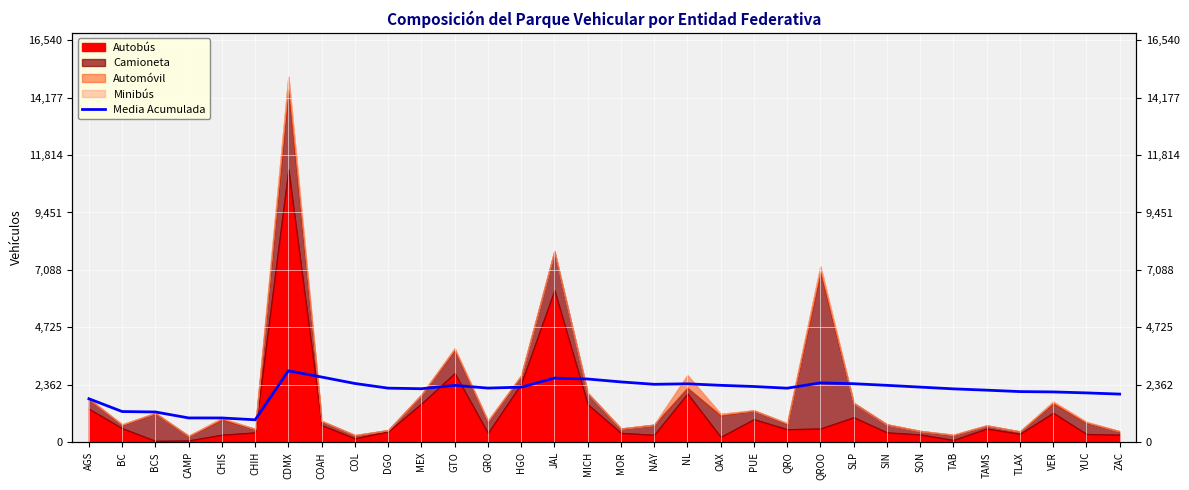

Reading left to right, what are all the values shown in this chart?

AGS=1790.0	BC=1264.5	BCS=1246.3	CAMP=1001.2	CHIS=1000.2	CHIH=925.0	CDMX=2941.0	COAH=2683.4	COL=2418.3	DGO=2226.3	MEX=2202.5	GTO=2340.9	GRO=2229.1	HGO=2266.9	JAL=2640.7	MICH=2602.4	MOR=2482.8	NAY=2384.9	NL=2404.6	OAX=2342.8	PUE=2293.8	QRO=2225.3	QROO=2443.1	SLP=2408.8	SIN=2341.9	SON=2269.7	TAB=2197.2	TAMS=2143.5	TLAX=2084.8	VER=2071.0	YUC=2031.2	ZAC=1981.9